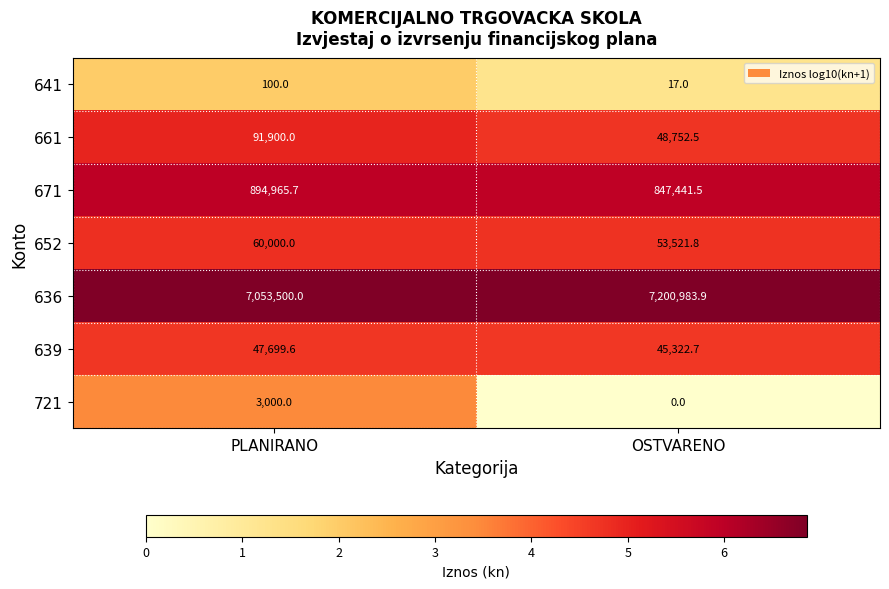

Rank the series by their maximum value, from highest to lowest.

636, 671, 661, 652, 639, 721, 641